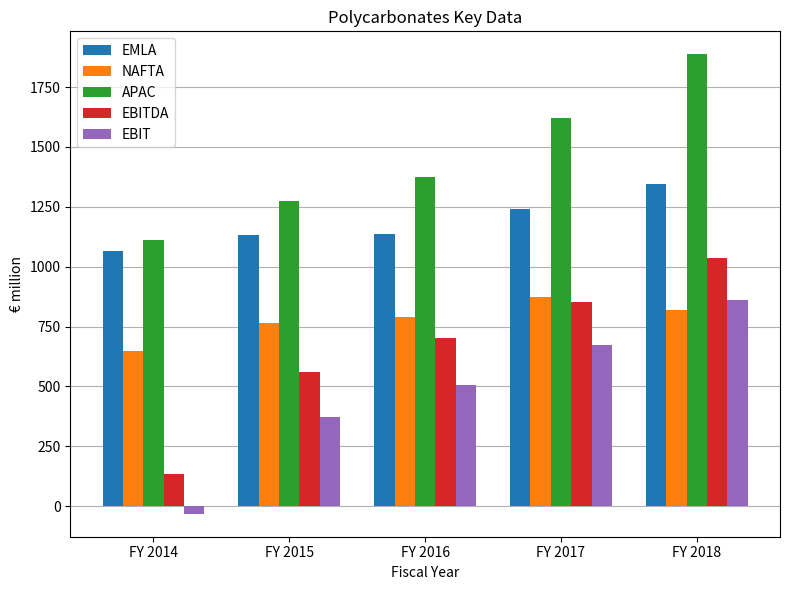

Is it true that APAC equals 2440 at FY 2016?

False